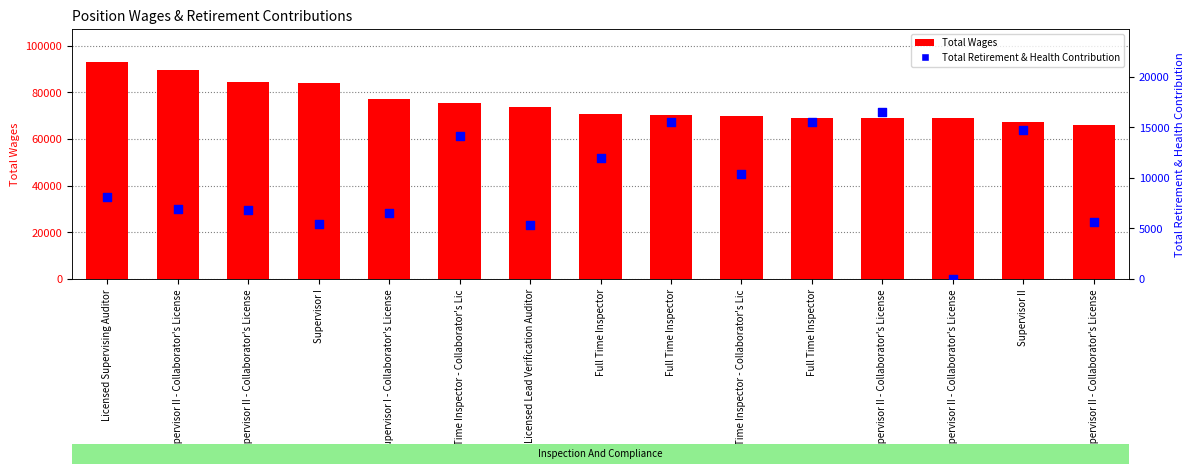

Which series has the widest spread of Y values?

Total Wages